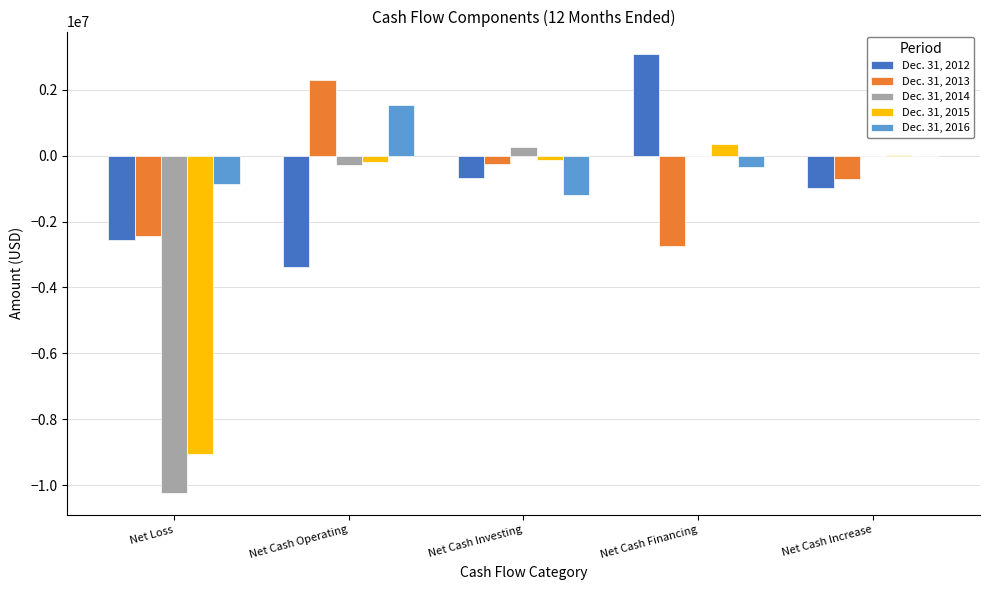

Is it true that Dec. 31, 2016 equals 2430315 at Net Cash Operating?

False